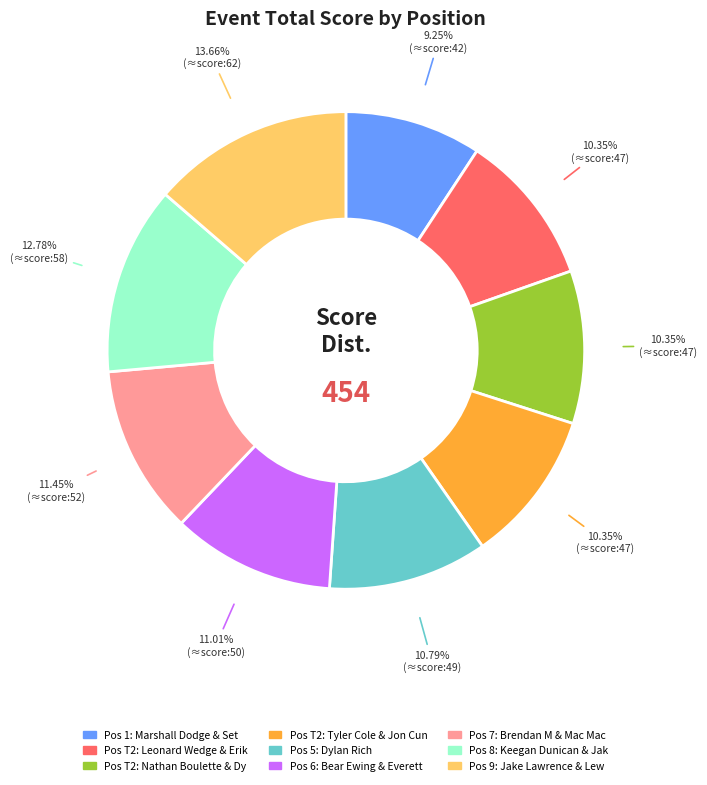

Is there any slice that represents more than half of the pie?

No